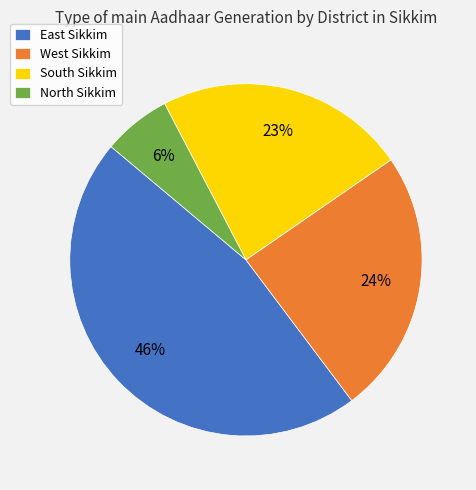

Between South Sikkim and West Sikkim, which is larger?

West Sikkim